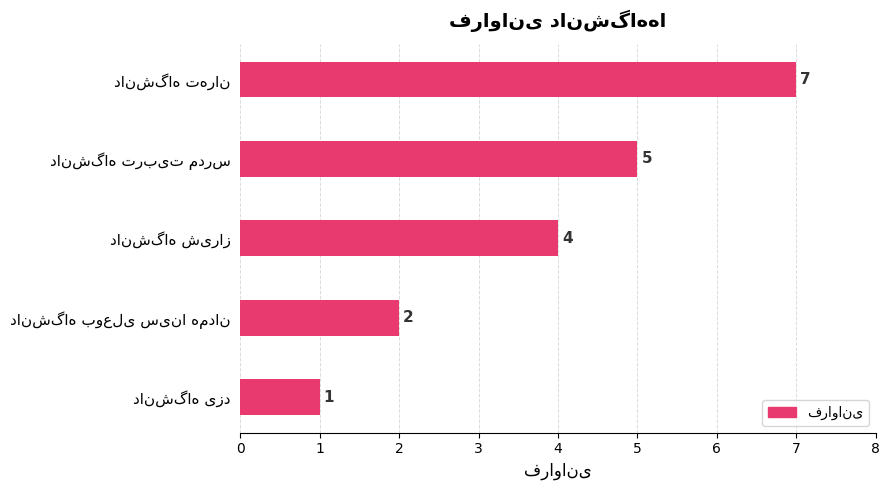

What is the difference between the maximum and minimum values?

6